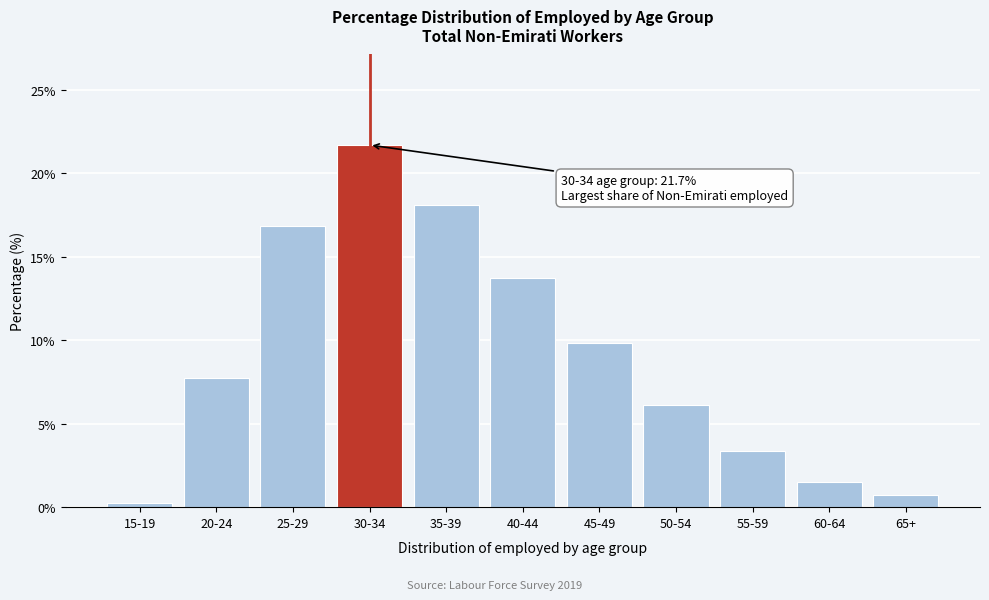

Reading right to left, extract all data points from this chart.

0.8	1.5	3.4	6.1	9.8	13.7	18.1	21.7	16.9	7.7	0.3